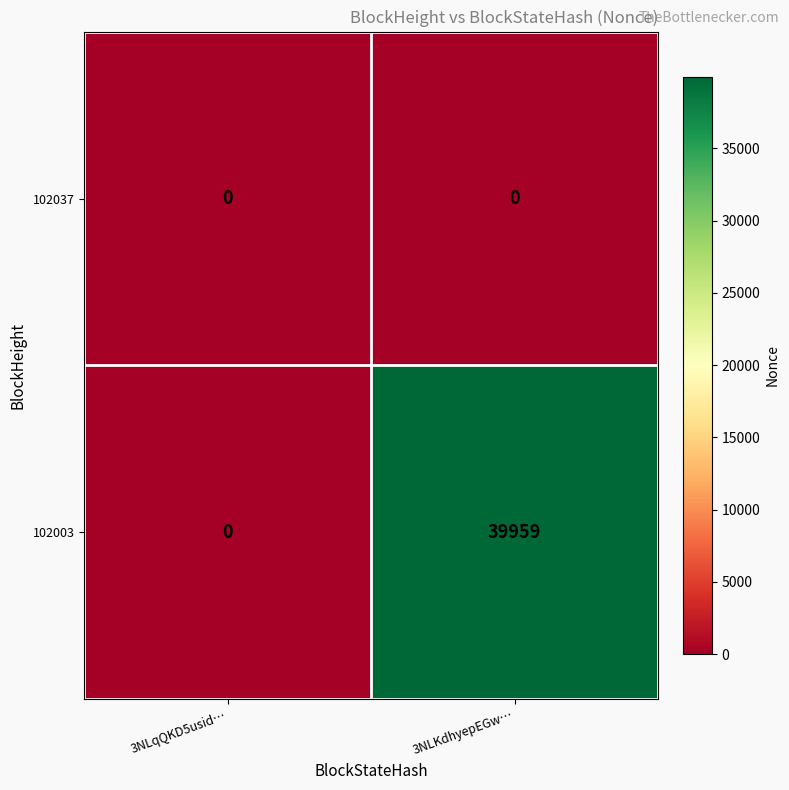

Which series changed the most between 3NLqQKD5usid… and 3NLKdhyepEGw…?

102003